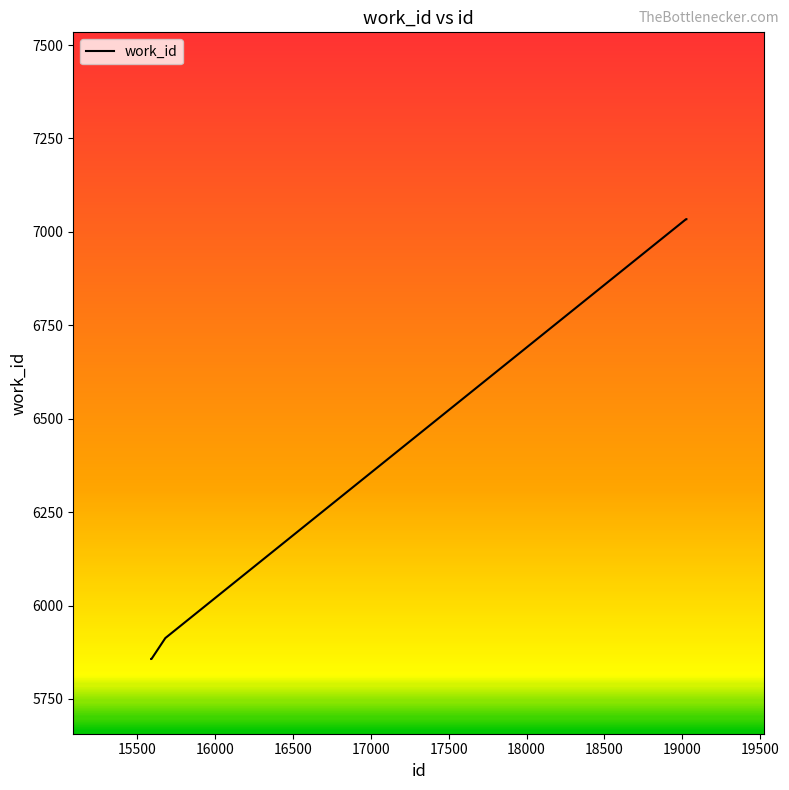

How many lines are shown in the chart?

1